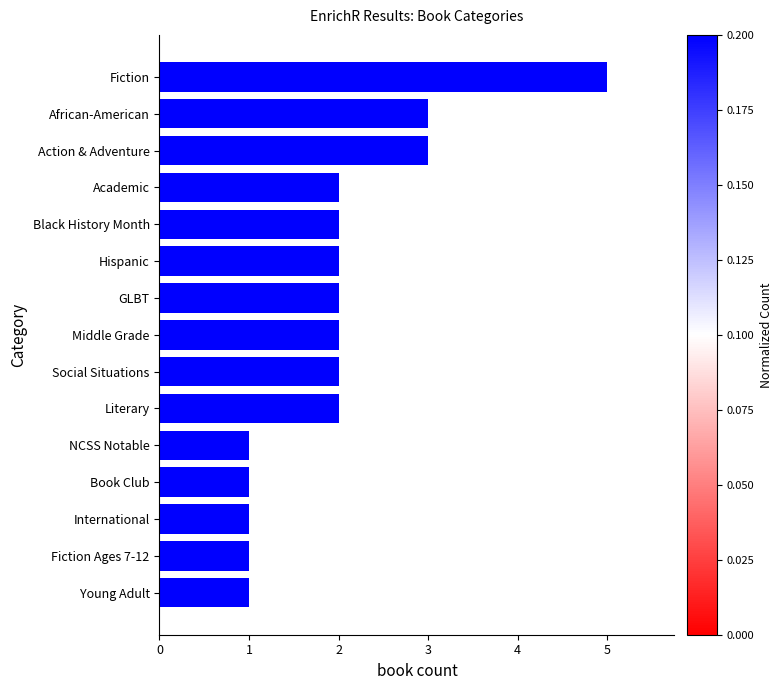

Are the bars grouped side by side (vs. stacked)?

No